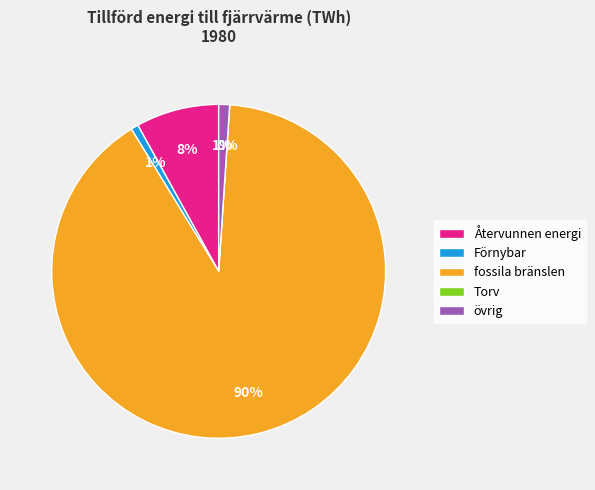

What portion of the pie excludes Förnybar?

99.3%